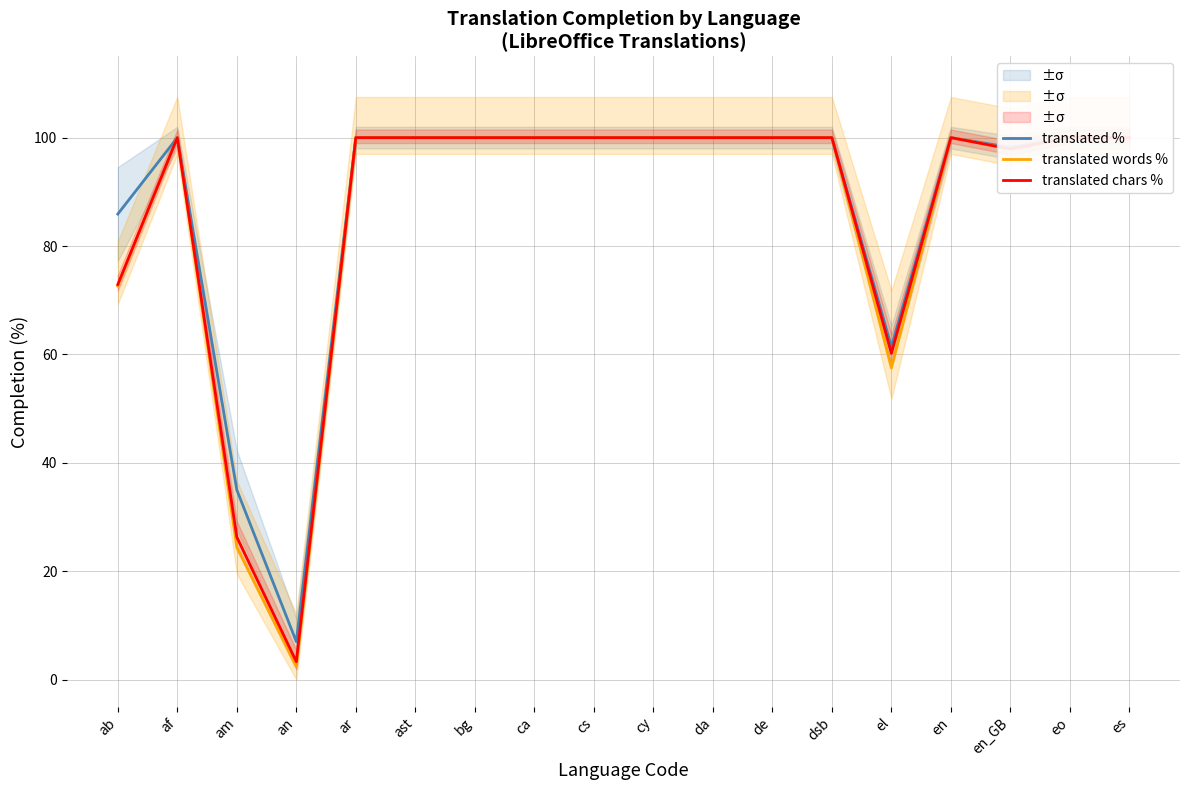

Reading left to right, list all the values displayed in this chart.

translated %: 85.9	100.0	35.0	7.0	100.0	100.0	100.0	100.0	100.0	100.0	100.0	100.0	100.0	61.4	100.0	98.2	100.0	100.0
translated words %: 72.6	100.0	24.4	2.4	100.0	100.0	100.0	100.0	100.0	100.0	100.0	100.0	100.0	57.5	100.0	97.9	100.0	100.0
translated chars %: 72.9	100.0	26.3	3.3	100.0	100.0	100.0	100.0	100.0	100.0	100.0	100.0	100.0	60.2	100.0	97.9	100.0	100.0